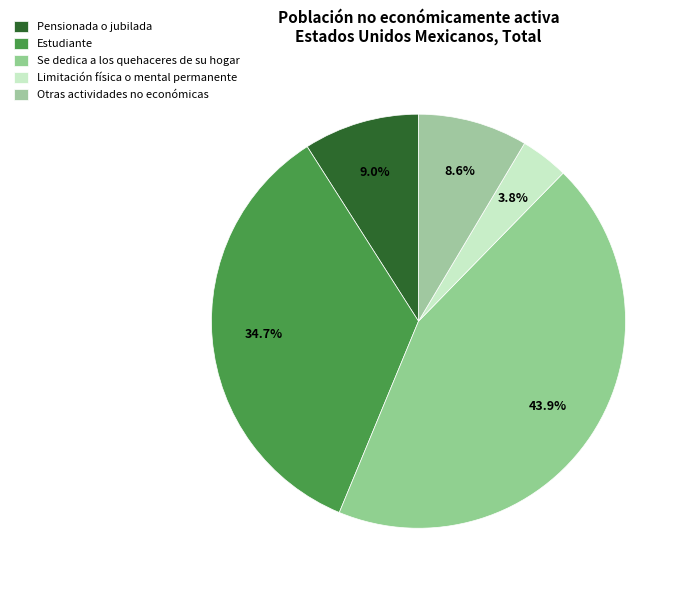

Is Estudiante the majority of the pie?

No